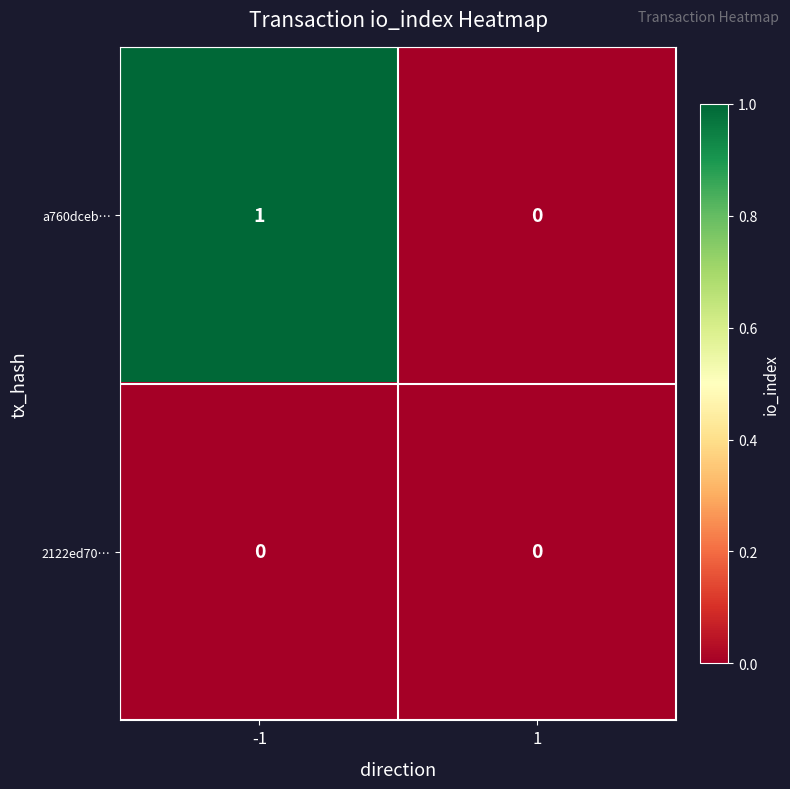

Is it true that 2122ed70… equals 0 at 1?

True